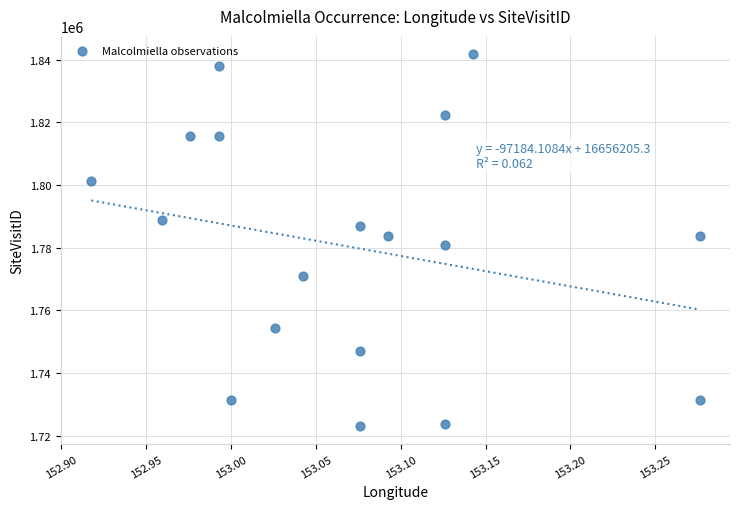

What is the range of Y values (max minus min)?

118423